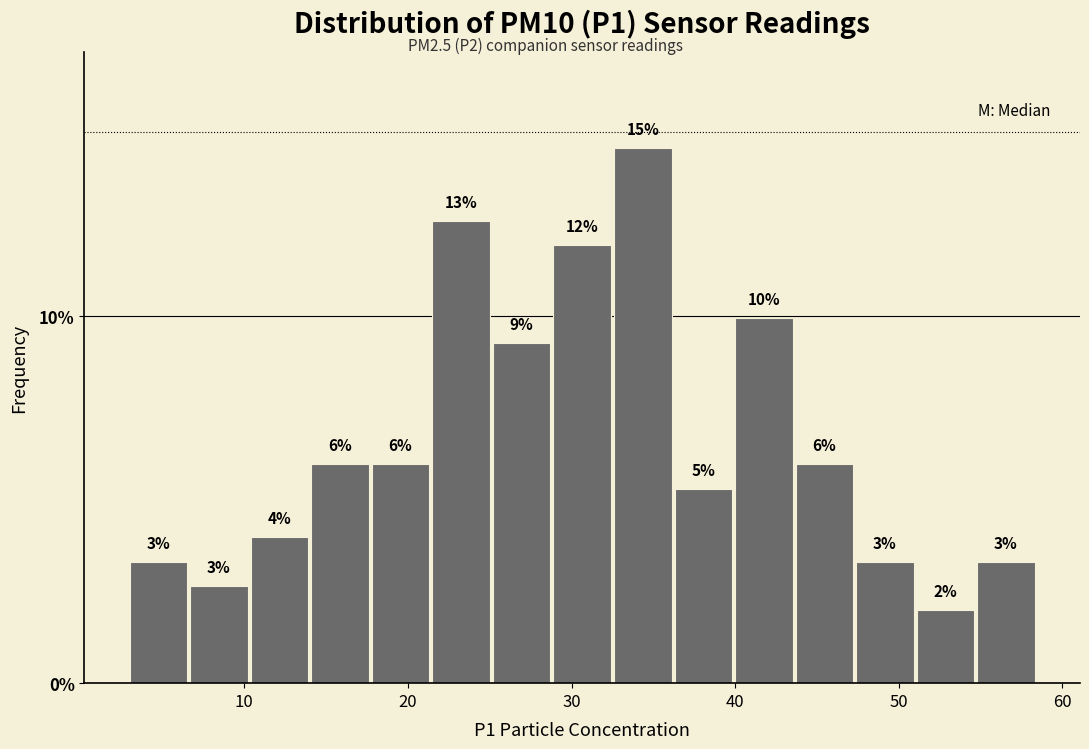

Around what value on the x-axis is the tallest bar? Give the approximate position of its centre, as read against the axis.

34